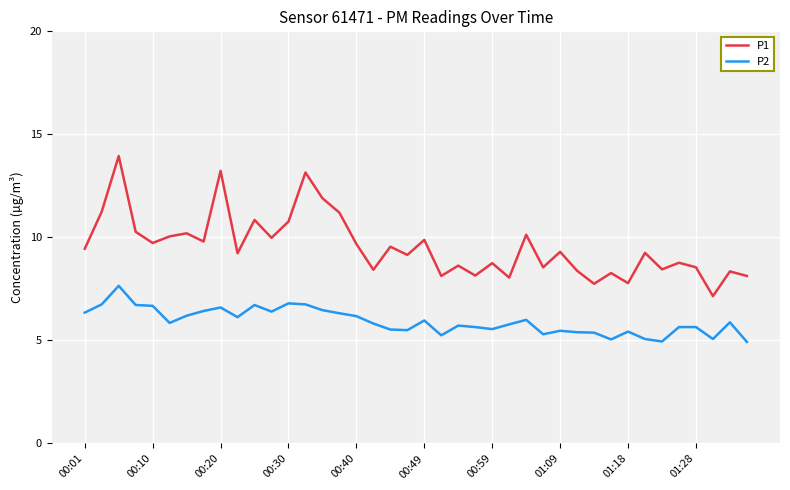

Which series has the largest total across all categories?

P1